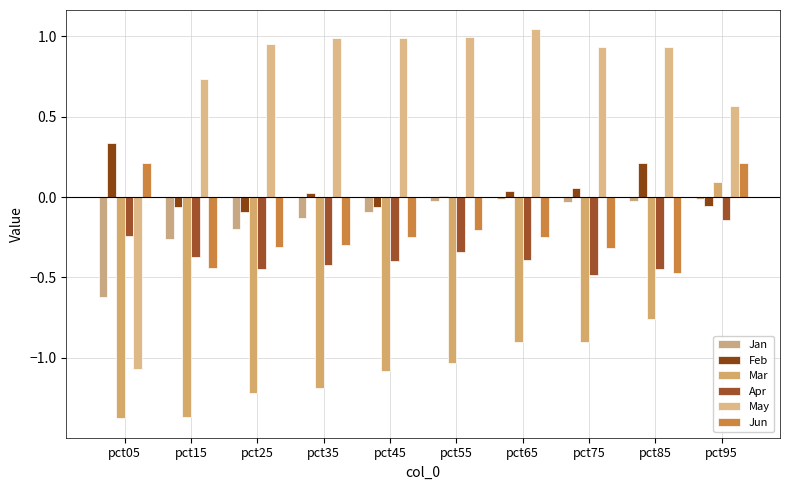

Reading left to right, what are all the values shown in this chart?

Jan: pct05=-0.6	pct15=-0.3	pct25=-0.2	pct35=-0.1	pct45=-0.1	pct55=-0.0	pct65=-0.0	pct75=-0.0	pct85=-0.0	pct95=-0.0
Feb: pct05=0.3	pct15=-0.1	pct25=-0.1	pct35=0.0	pct45=-0.1	pct55=0.0	pct65=0.0	pct75=0.1	pct85=0.2	pct95=-0.1
Mar: pct05=-1.4	pct15=-1.4	pct25=-1.2	pct35=-1.2	pct45=-1.1	pct55=-1.0	pct65=-0.9	pct75=-0.9	pct85=-0.8	pct95=0.1
Apr: pct05=-0.2	pct15=-0.4	pct25=-0.4	pct35=-0.4	pct45=-0.4	pct55=-0.3	pct65=-0.4	pct75=-0.5	pct85=-0.4	pct95=-0.1
May: pct05=-1.1	pct15=0.7	pct25=1.0	pct35=1.0	pct45=1.0	pct55=1.0	pct65=1.0	pct75=0.9	pct85=0.9	pct95=0.6
Jun: pct05=0.2	pct15=-0.4	pct25=-0.3	pct35=-0.3	pct45=-0.2	pct55=-0.2	pct65=-0.2	pct75=-0.3	pct85=-0.5	pct95=0.2